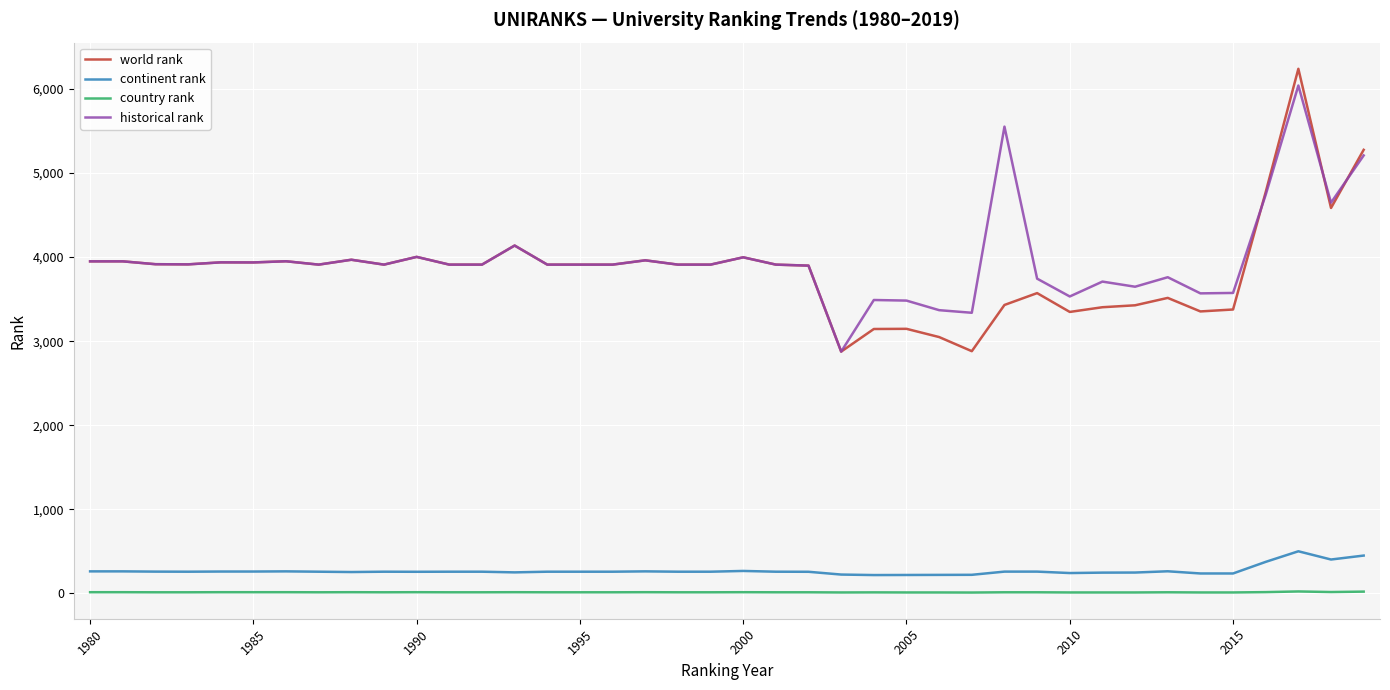

Which series has the largest range (max minus min)?

world rank